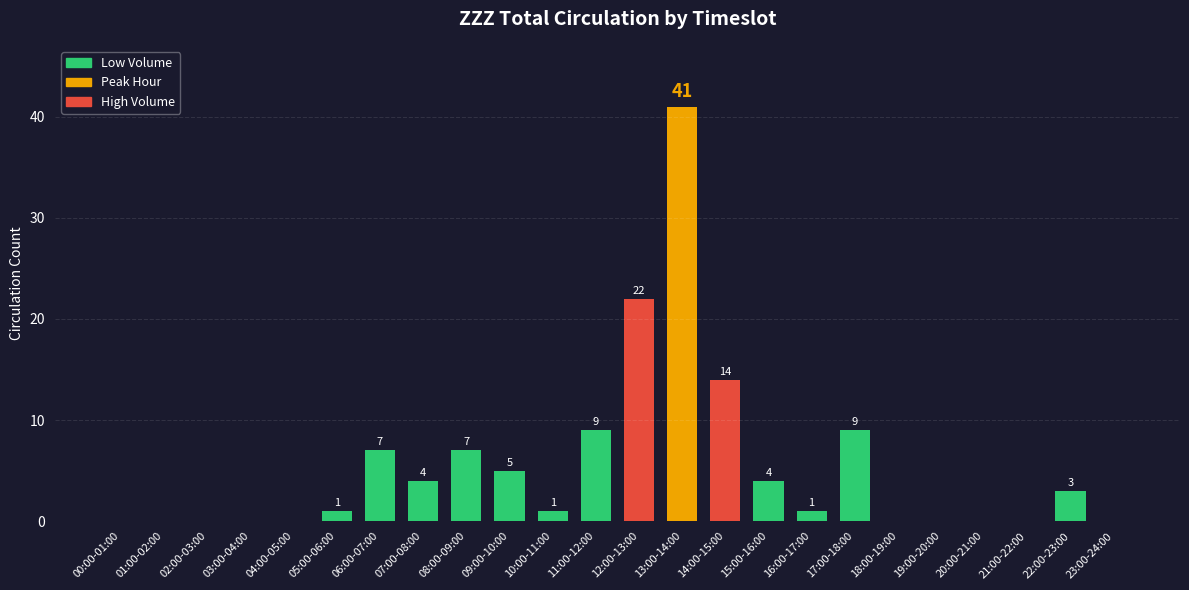

The chart shows a value of 0 at 02:00-03:00. True or false?

True